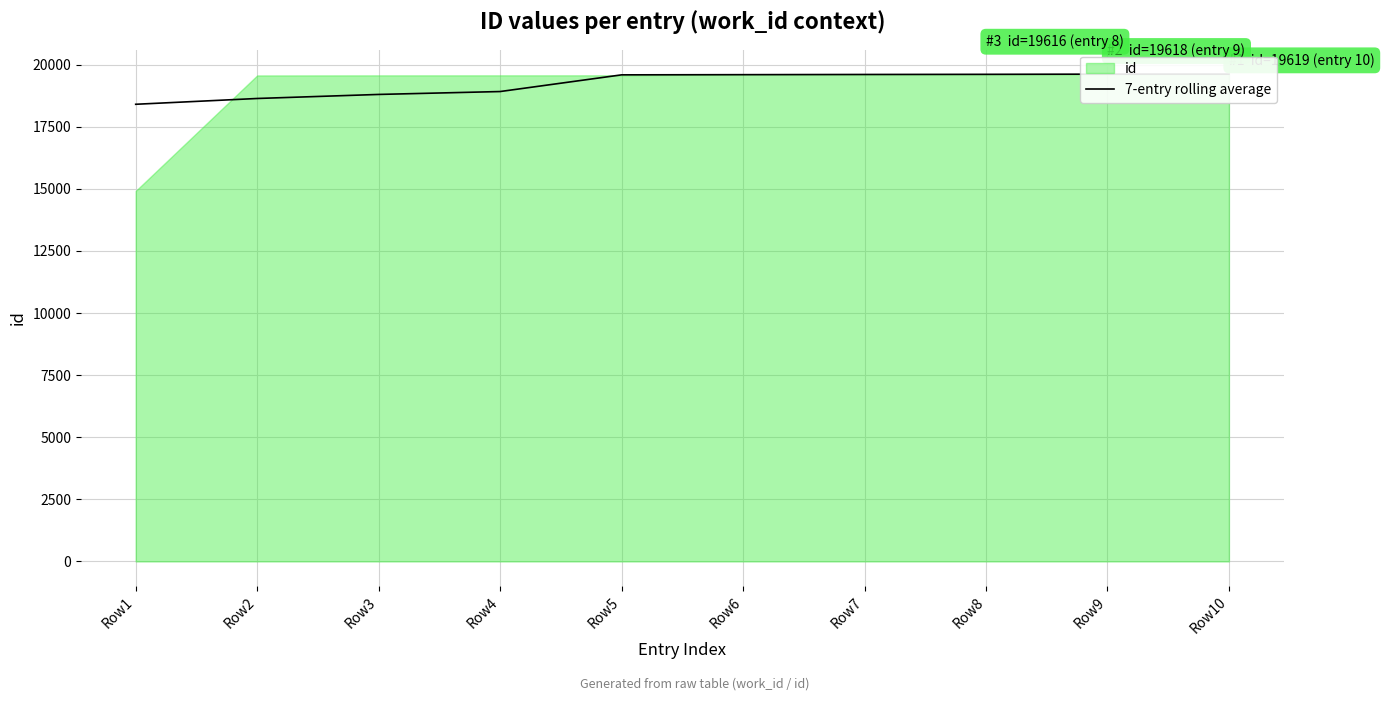

Reading left to right, list all the values displayed in this chart.

Row1=18403.2	Row2=18636.4	Row3=18799.3	Row4=18915.9	Row5=19587.6	Row6=19595.3	Row7=19602.7	Row8=19608.5	Row9=19616.4	Row10=19617.0